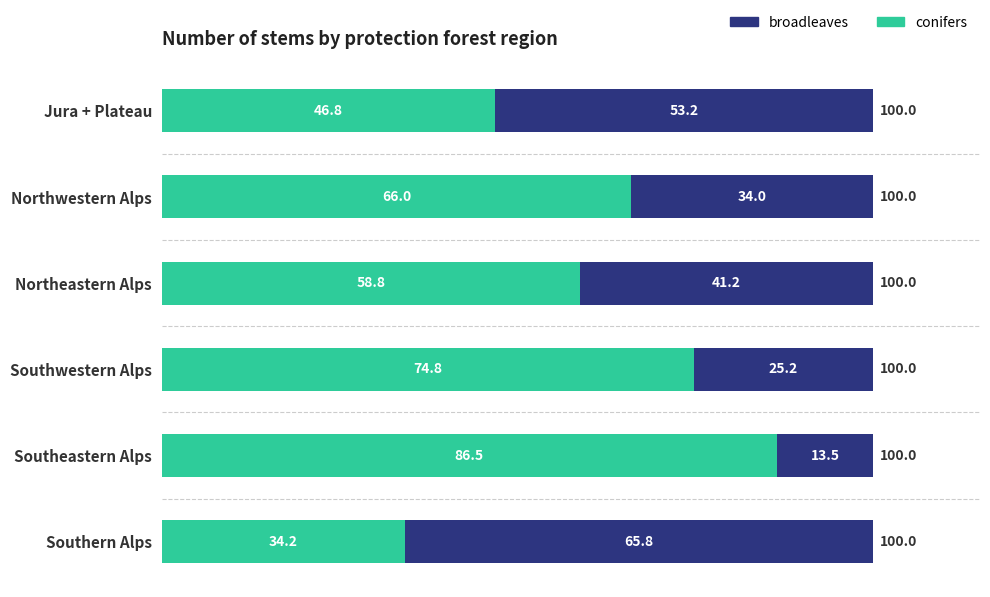

The value of conifers at Northeastern Alps is 58.8. True or false?

True